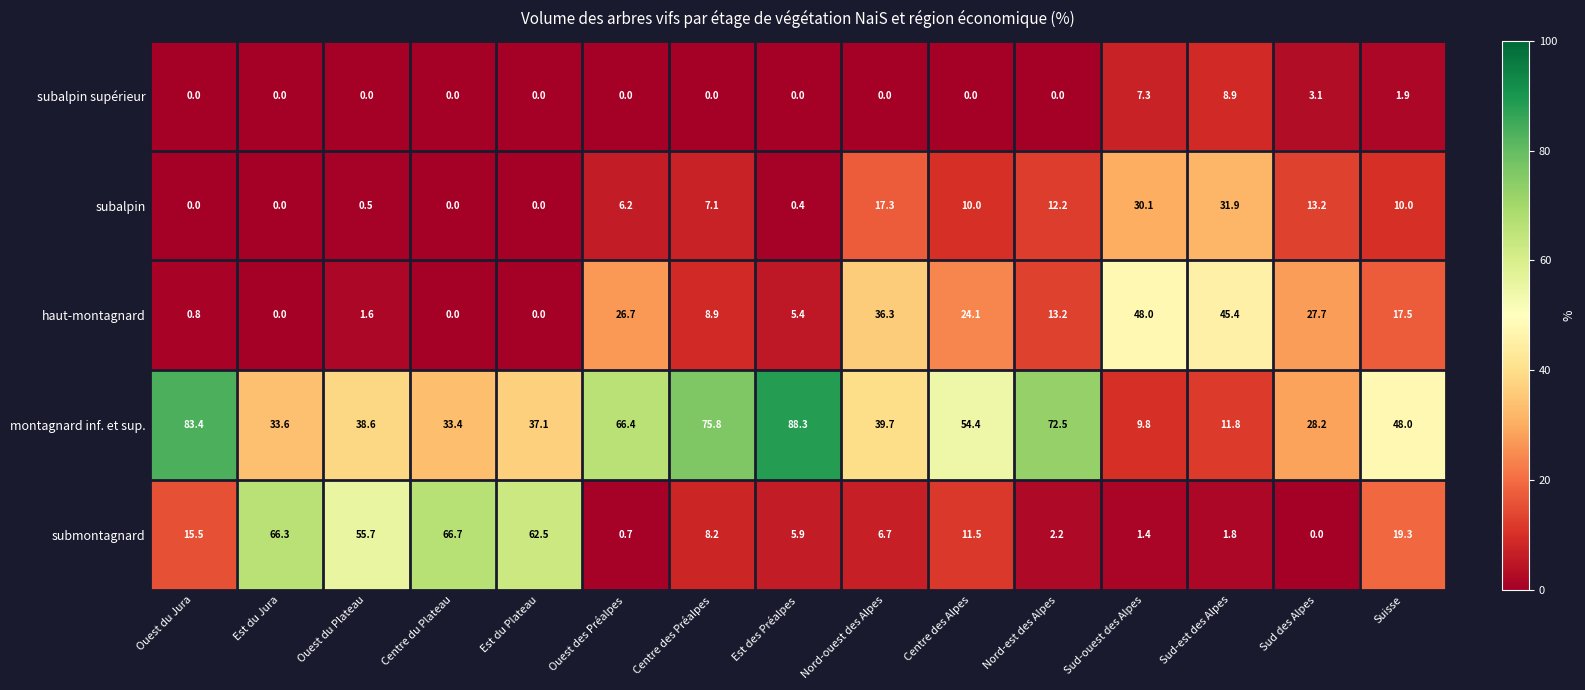

What is the difference between the maximum and minimum values in the subalpin supérieur series?

8.9